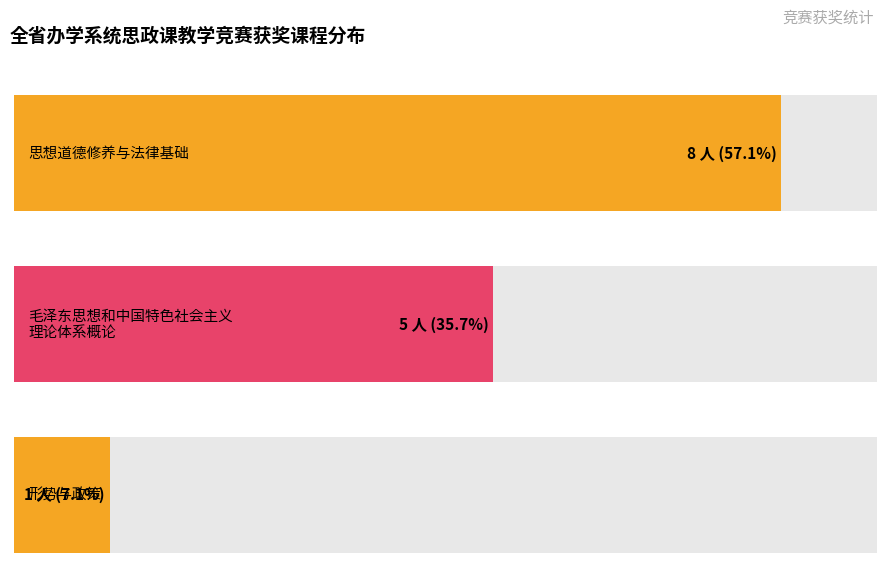

Between 毛泽东思想和中国特色社会主义理论体系概论 and 思想道德修养与法律基础, which is larger?

思想道德修养与法律基础